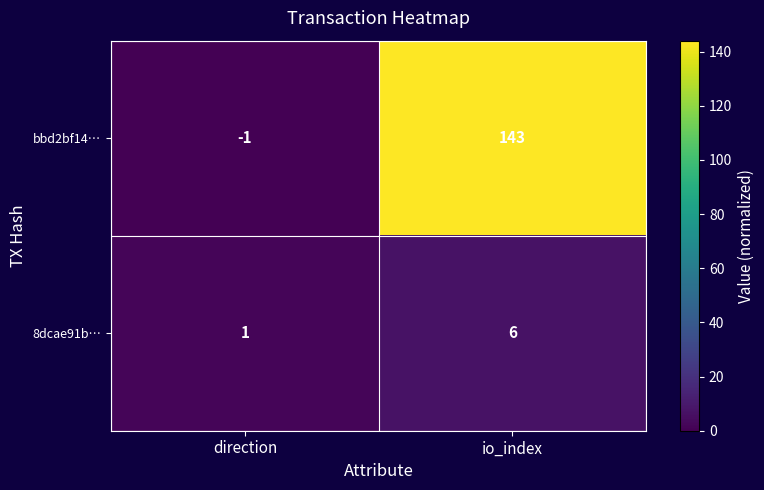

At which category is the sum across all series the highest?

io_index